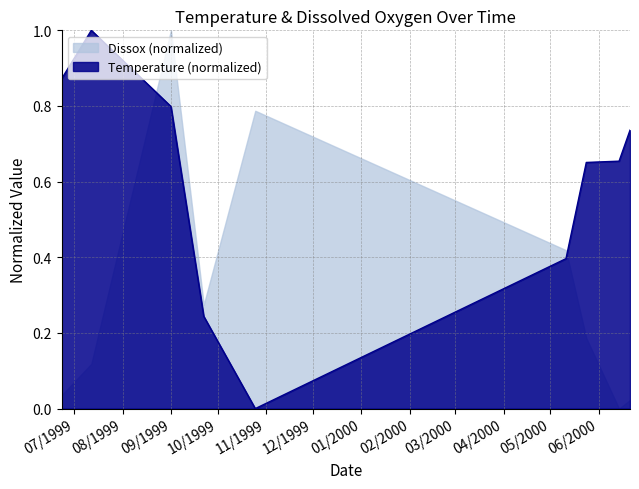

Which label corresponds to the smallest value in the chart?

10/25/1999